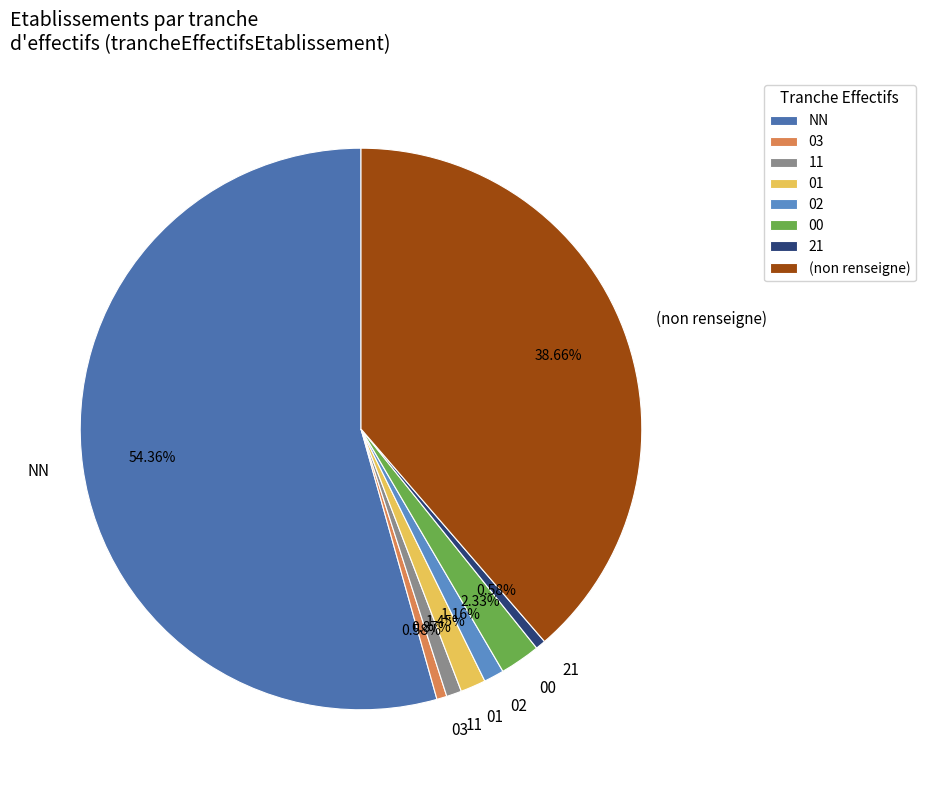

Combined, what portion of the pie is NN and 03?

54.9%